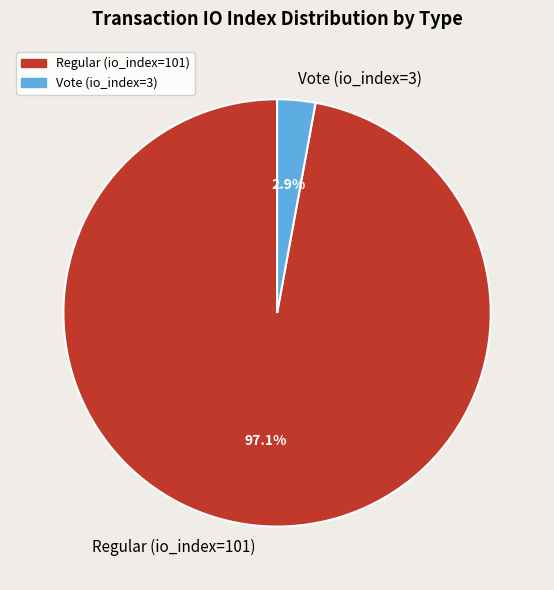

Which slice is the largest?

Regular (io_index=101)